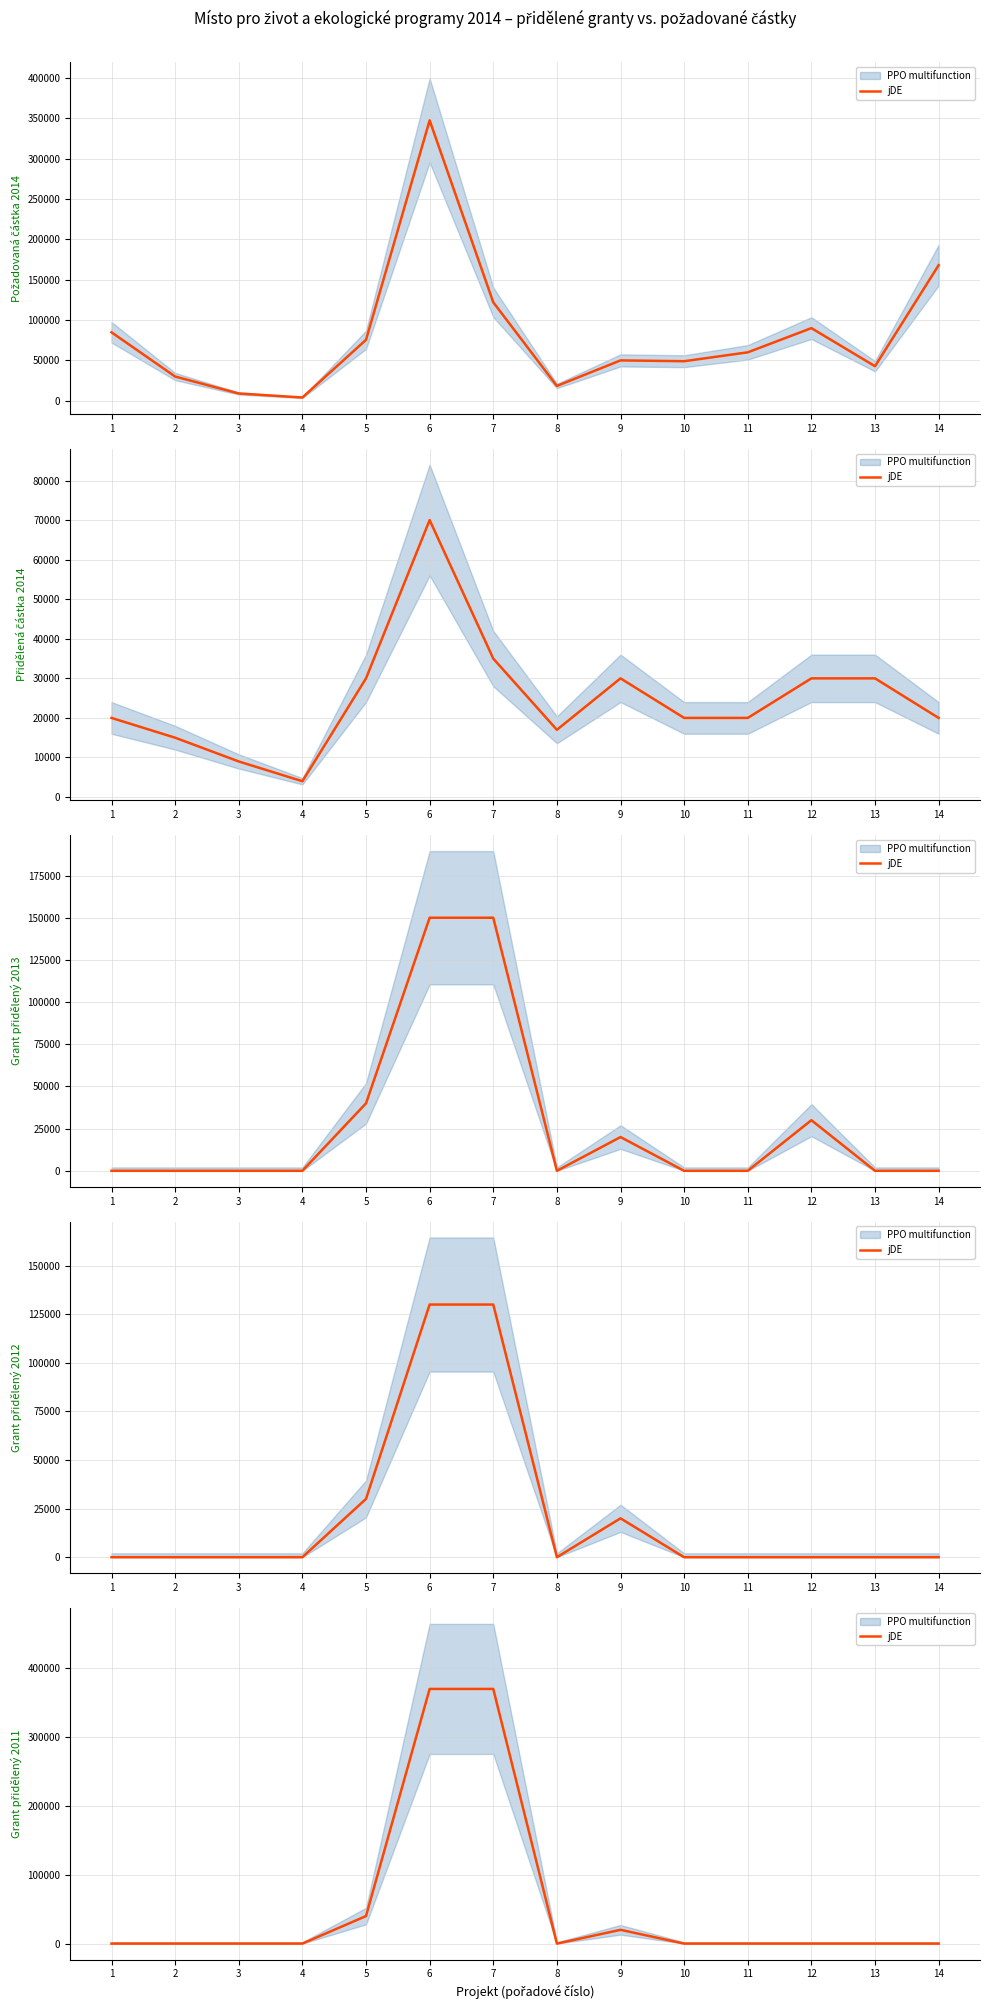

Does the chart display data point markers on the line(s)?

No